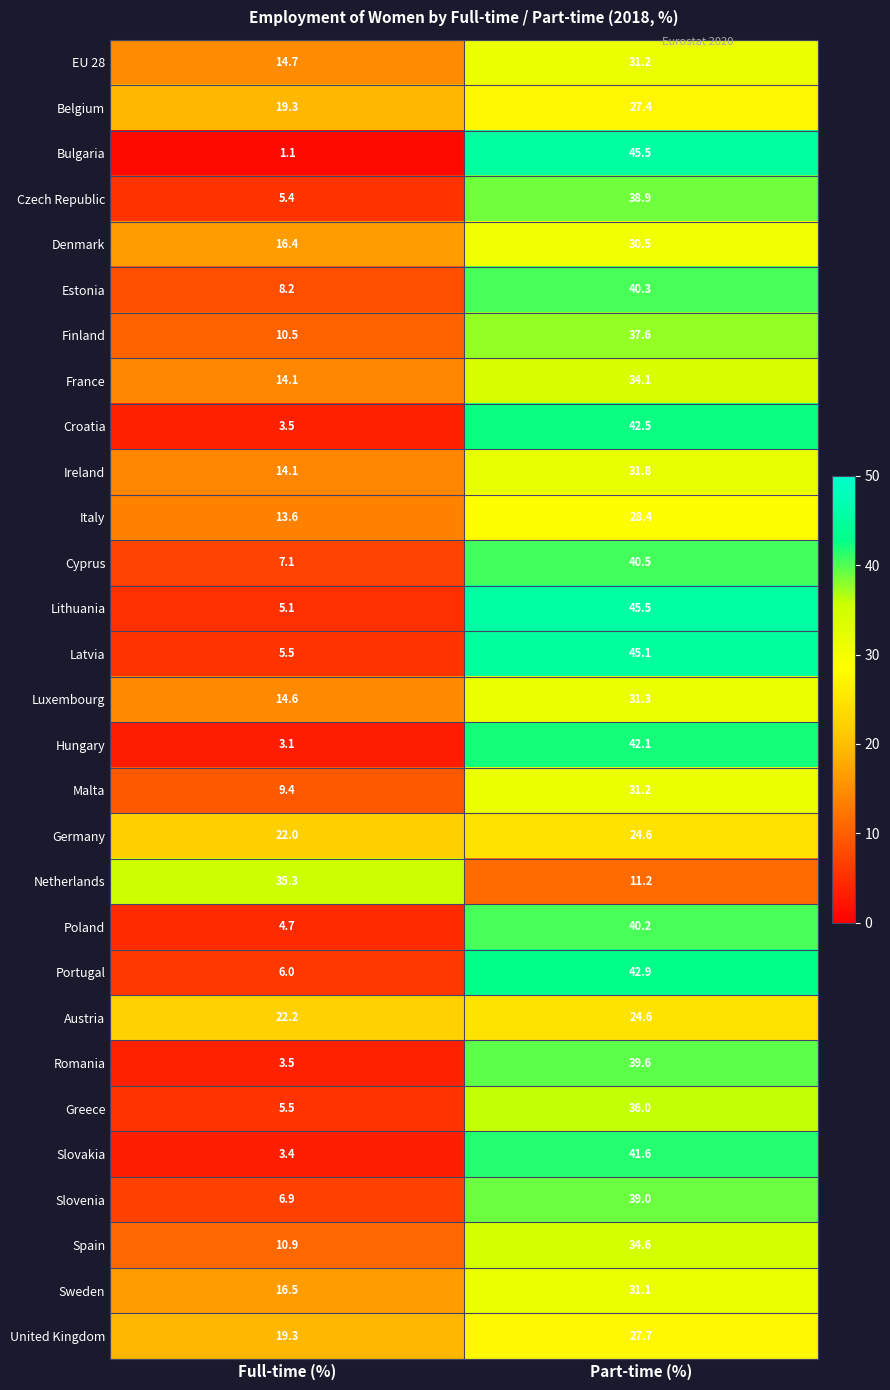

At which category does the chart reach its peak across all series?

Part-time (%)